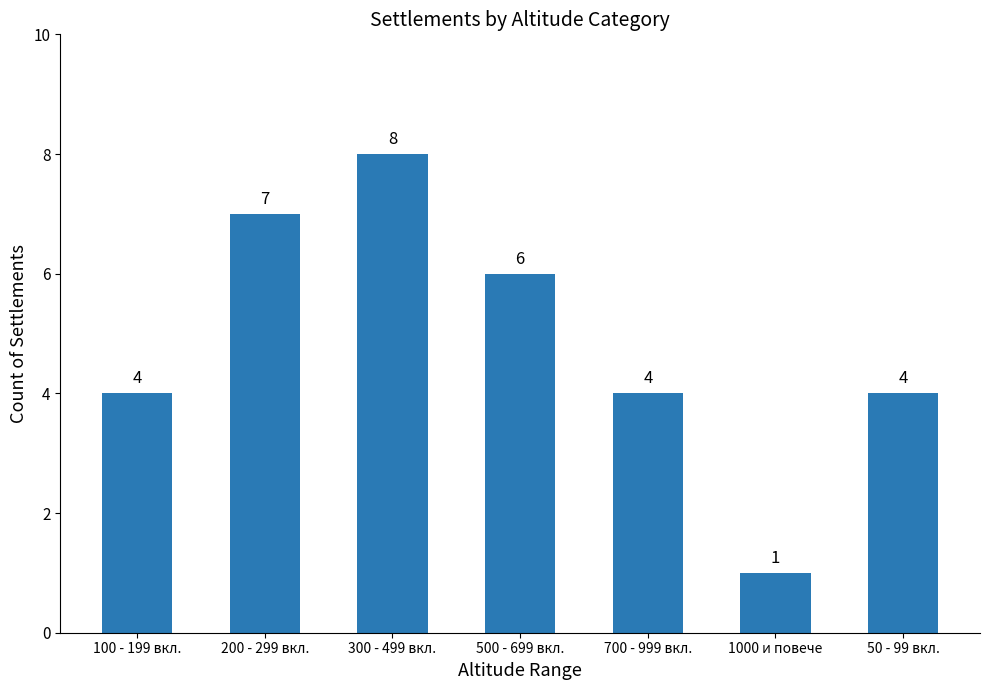

Approximately how many times larger is the value at 300 - 499 вкл. compared to 1000 и повече?

8.0